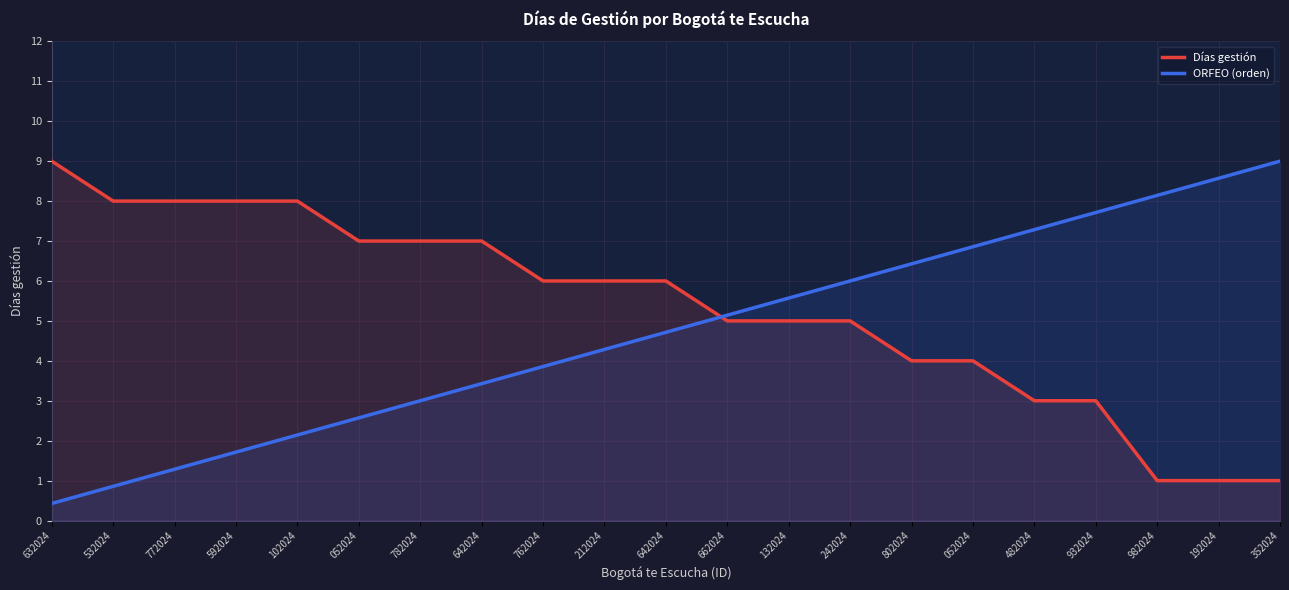

What are all the series names shown in the legend?

Días gestión, ORFEO (orden)